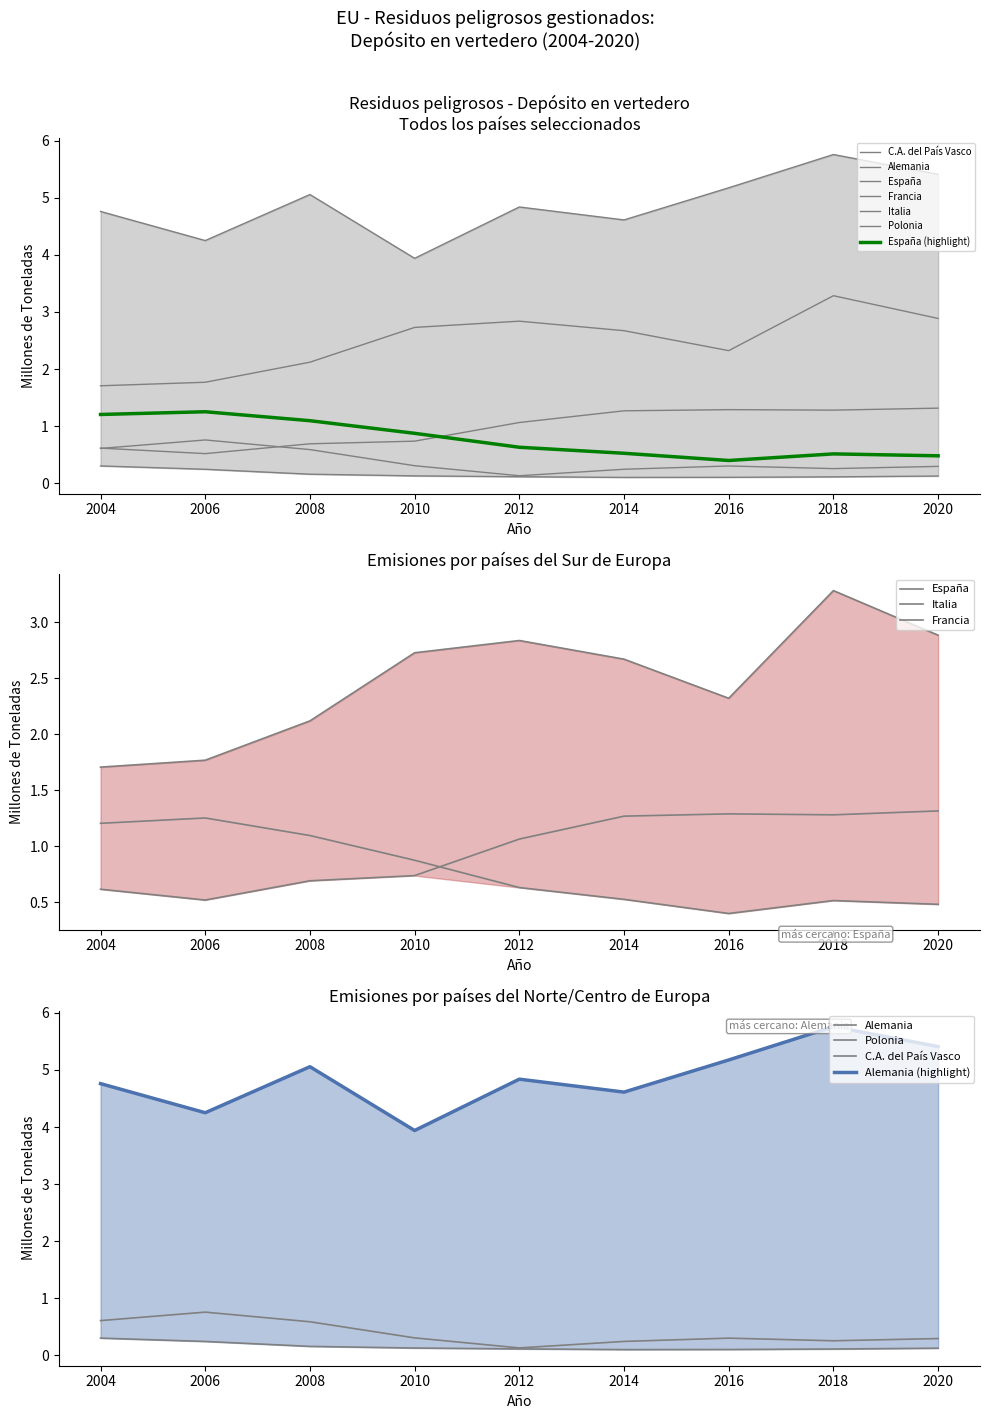

Which has a higher value, 2008 or 2014?

2008